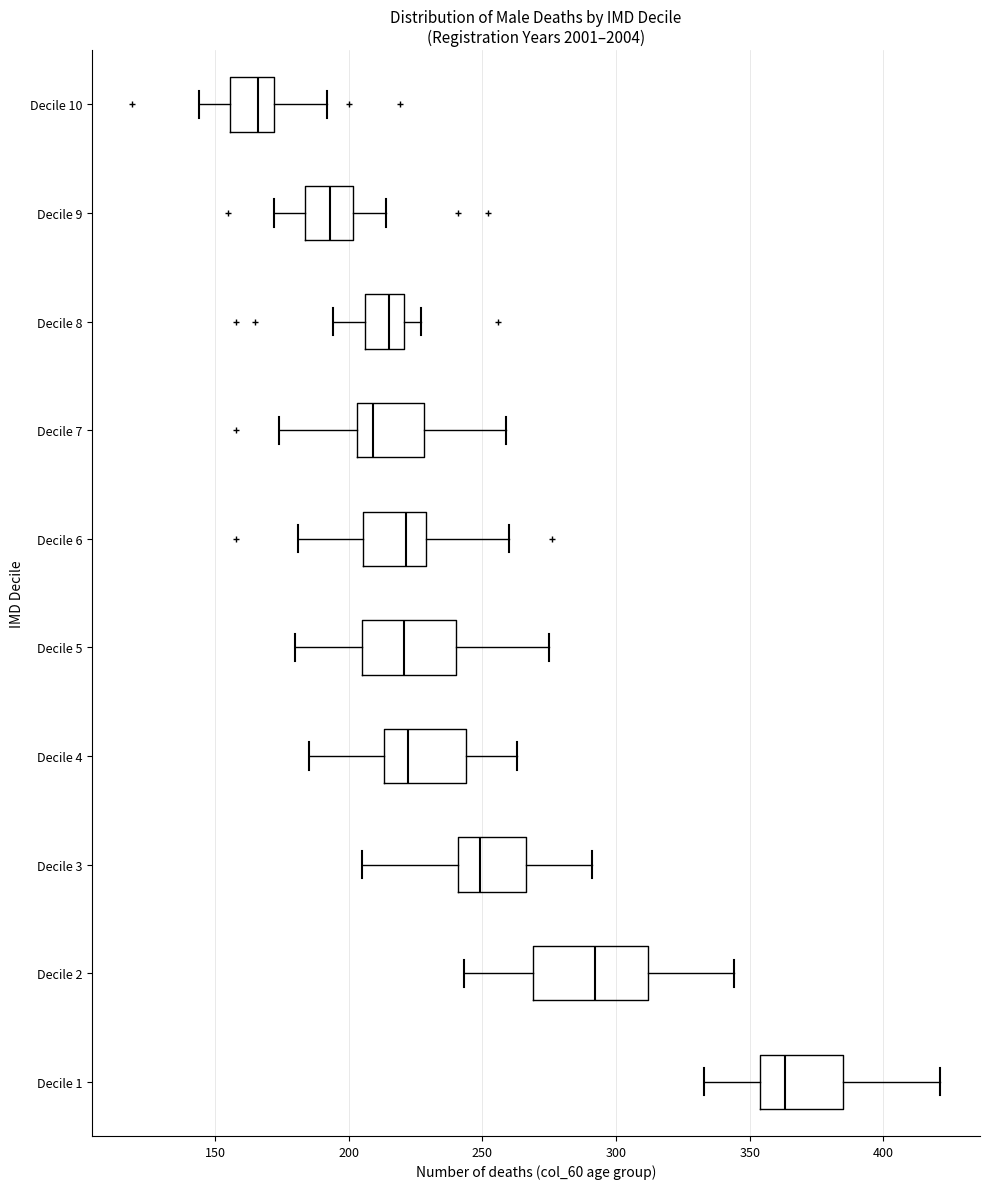

Reading bottom to top, transcribe this box plot: for each box, give where its median line is, the range the box spans, and where its two whiskers end, as read against the x-axis. The values are not printed on the chart, so give them approximately, as read against the axis.

Decile 1: median 365, box 355 to 385, whiskers 335 to 420
Decile 2: median 290, box 270 to 310, whiskers 245 to 345
Decile 3: median 250, box 240 to 265, whiskers 205 to 290
Decile 4: median 220, box 215 to 245, whiskers 185 to 265
Decile 5: median 220, box 205 to 240, whiskers 180 to 275
Decile 6: median 220, box 205 to 230, whiskers 180 to 260
Decile 7: median 210, box 205 to 230, whiskers 175 to 260
Decile 8: median 215, box 205 to 220, whiskers 195 to 225
Decile 9: median 195, box 185 to 200, whiskers 170 to 215
Decile 10: median 165, box 155 to 170, whiskers 145 to 190